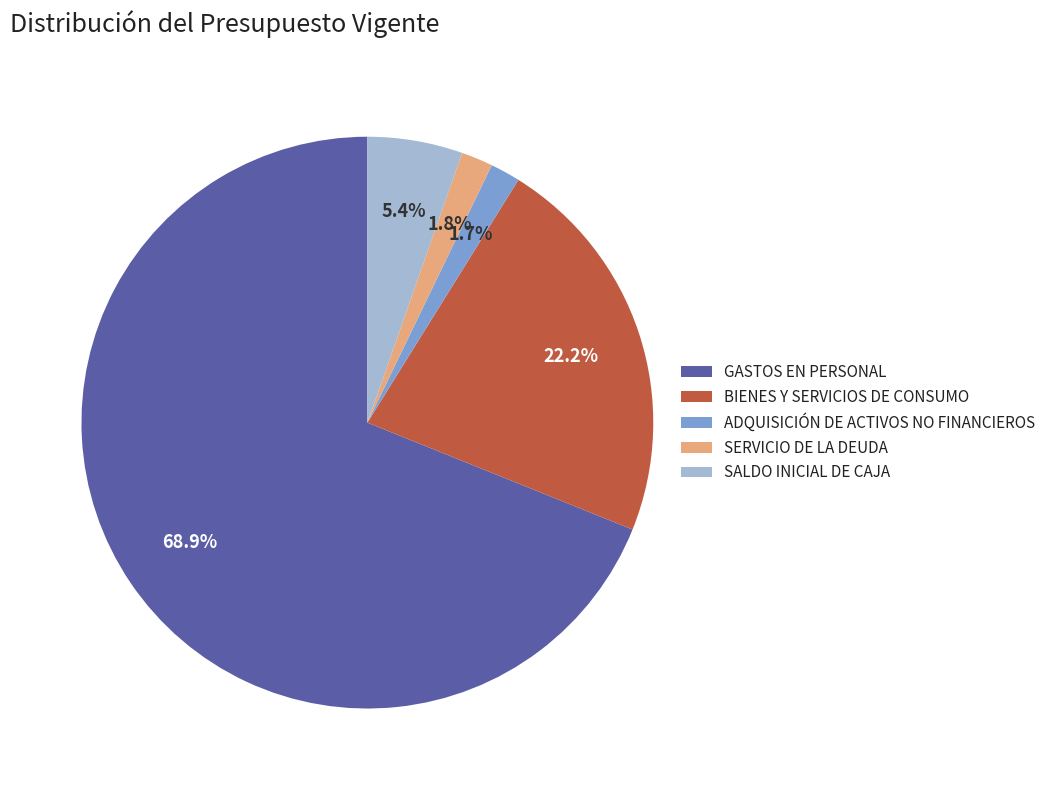

Which has a higher value, BIENES Y SERVICIOS DE CONSUMO or ADQUISICIÓN DE ACTIVOS NO FINANCIEROS?

BIENES Y SERVICIOS DE CONSUMO